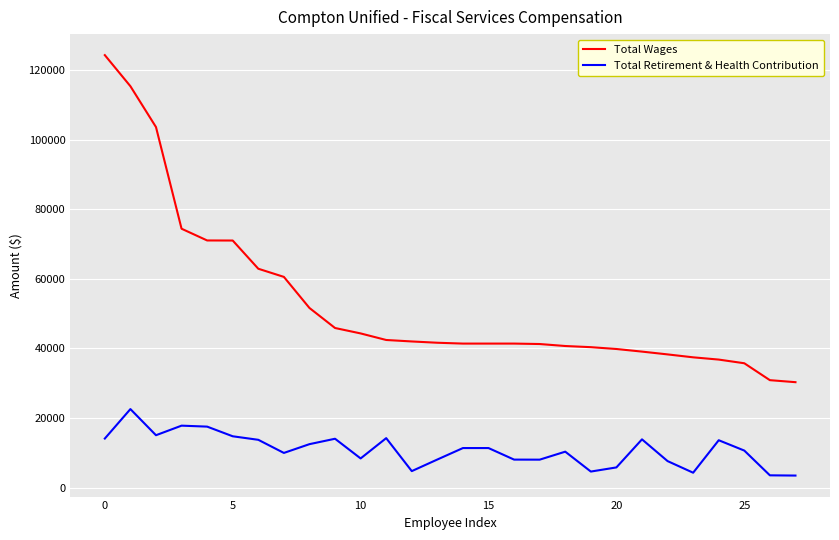

Which series has the largest range (max minus min)?

Total Wages